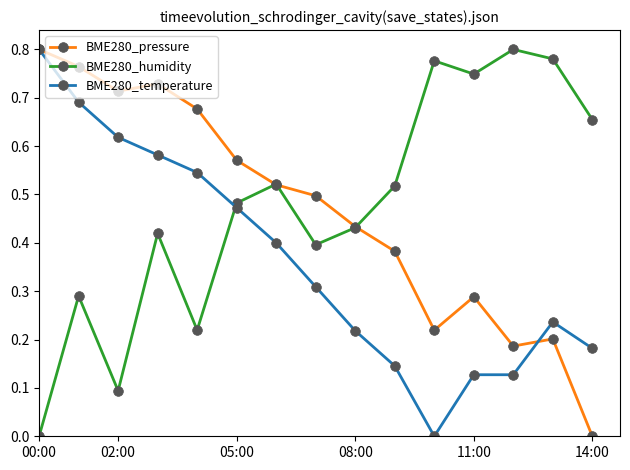

How many interior local peaks does the BME280_humidity series have?

5